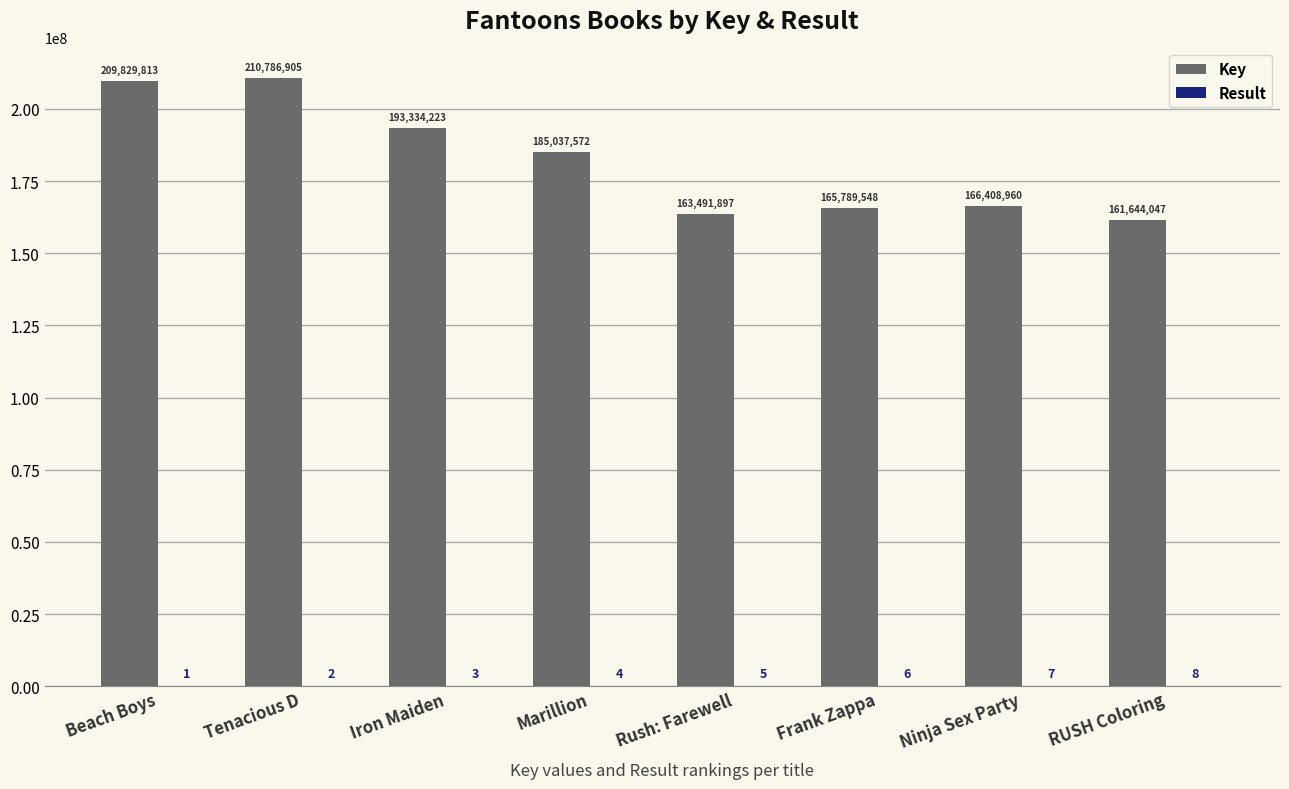

Is it true that Key equals 352531189 at Tenacious D?

False